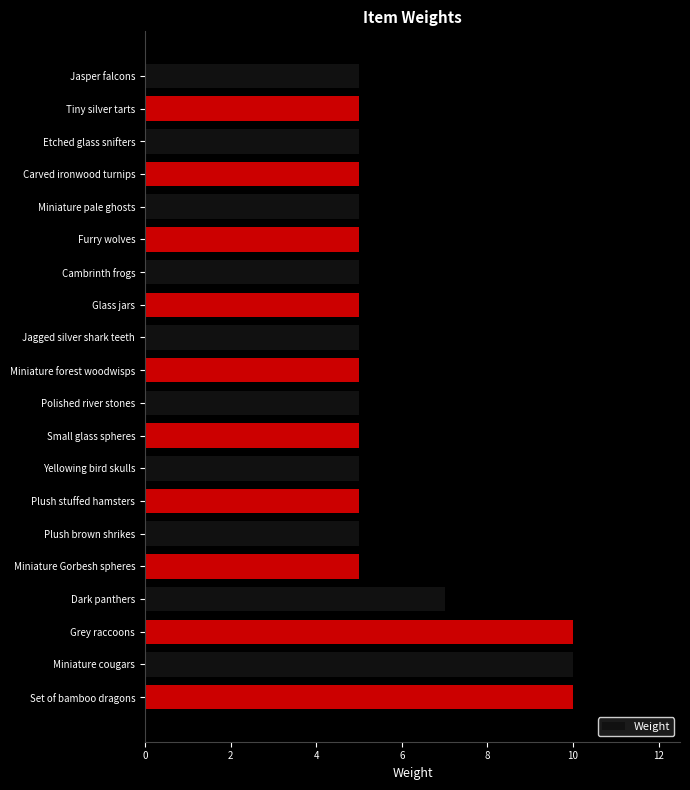

Count the number of data series in this chart.

1